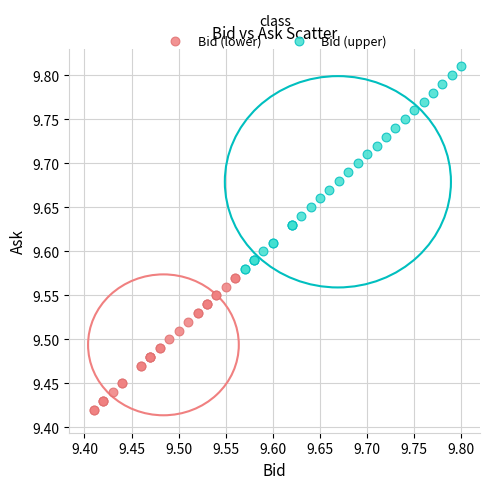

Which series has the widest spread of Y values?

Bid (upper)